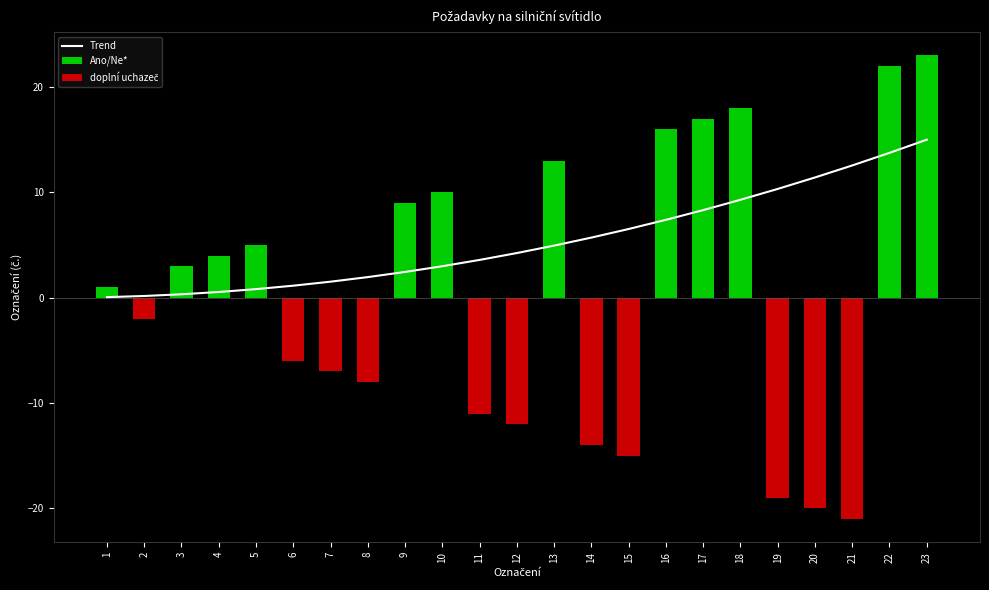

What is the difference between the maximum and minimum values in the Trend series?

14.9